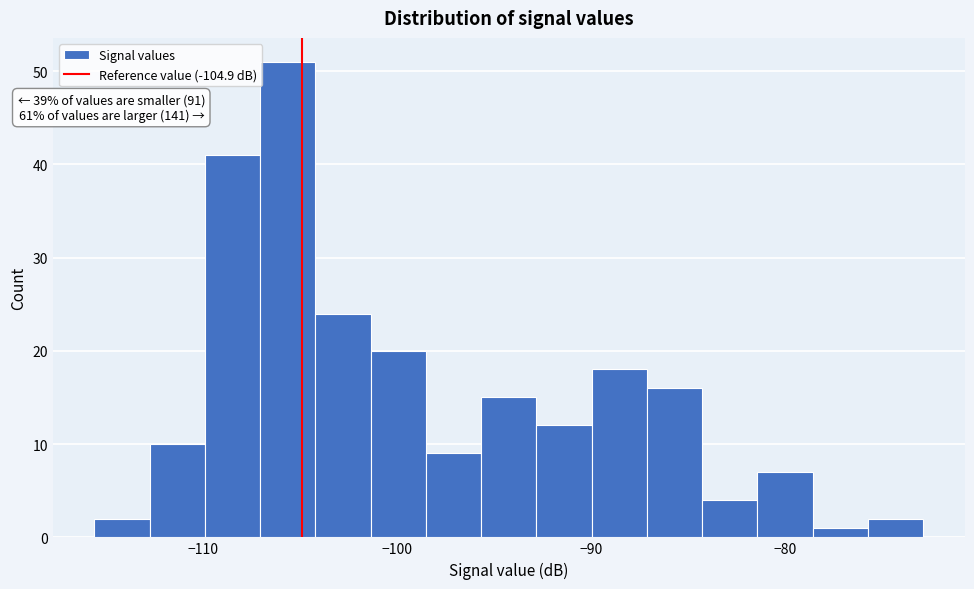

Read against the x-axis, roughly where is the centre of the tallest bar?

-106